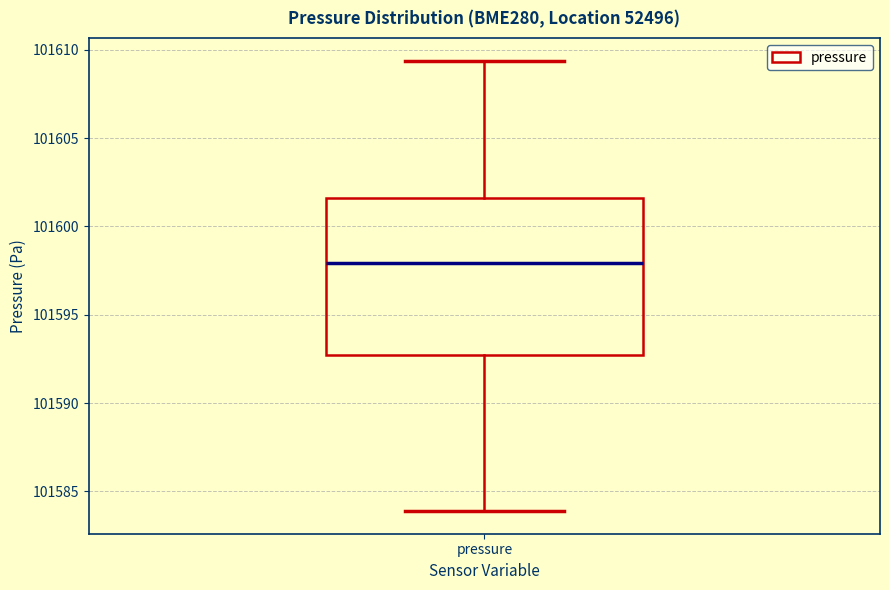

Read this box plot against the y-axis: the position of the median line, the range covered by the box, and the ends of both whiskers. The values are not printed on the chart, so give them approximately, as read against the axis.

median 101598.0, box 101592.5 to 101601.5, whiskers 101584.0 to 101609.5